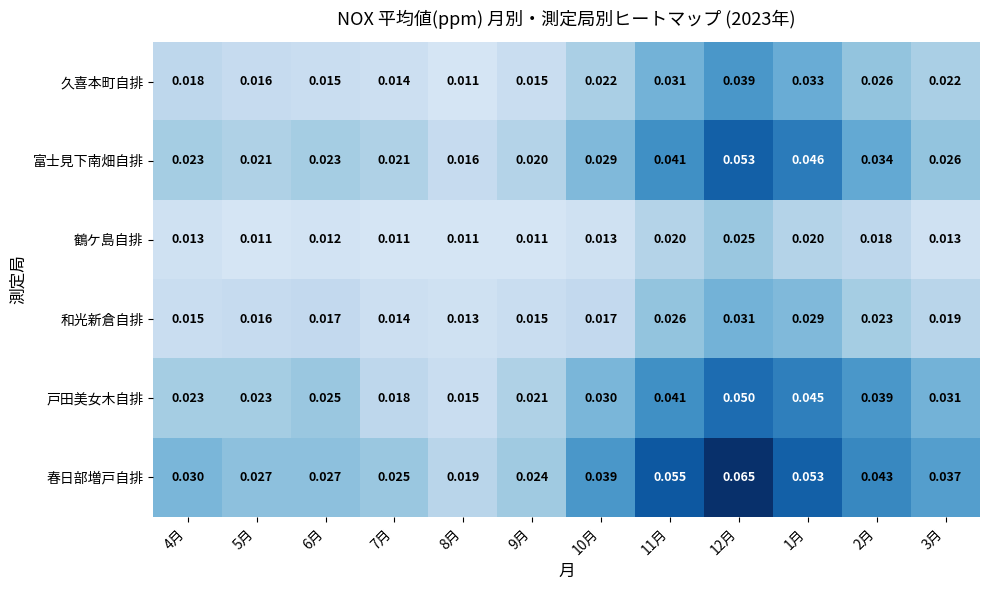

List the series in order of their peak value, highest first.

春日部増戸自排, 富士見下南畑自排, 戸田美女木自排, 久喜本町自排, 和光新倉自排, 鶴ケ島自排